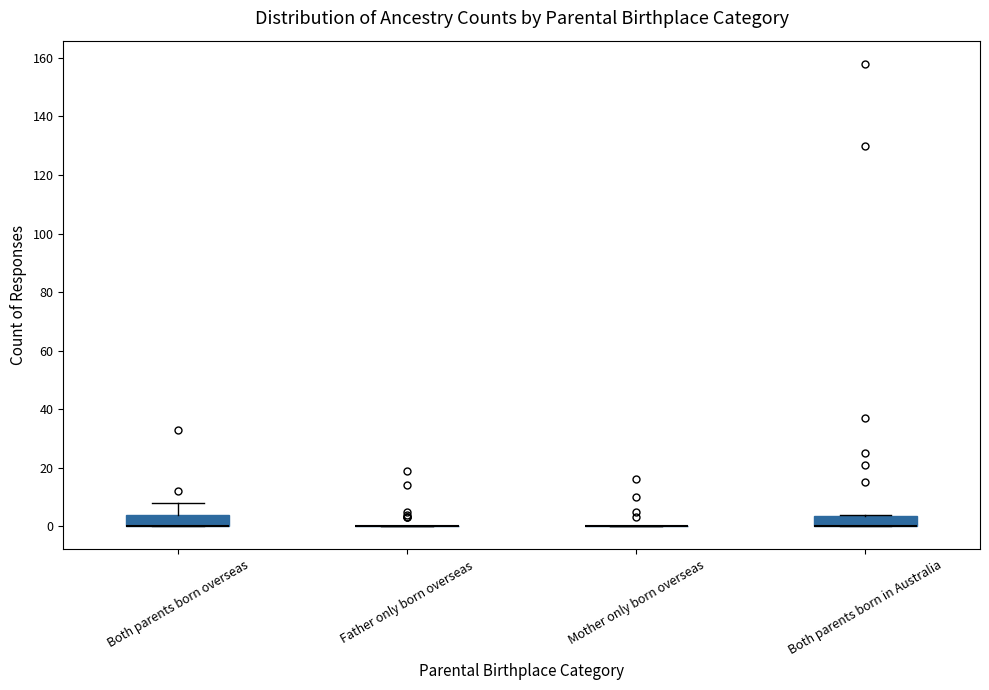

Reading left to right, read every box against the y-axis: the position of its median line, the range the box covers, and the ends of its whiskers. The values are not printed on the chart, so give them approximately, as read against the axis.

Both parents born overseas: median 0 (drawn on the box's lower edge), box 0 to 4, whiskers 0 to 8
Father only born overseas: box collapsed to a line at 0, whiskers 0 to 0
Mother only born overseas: box collapsed to a line at 0, whiskers 0 to 0
Both parents born in Australia: median 0 (drawn on the box's lower edge), box 0 to 4, whiskers 0 to 4